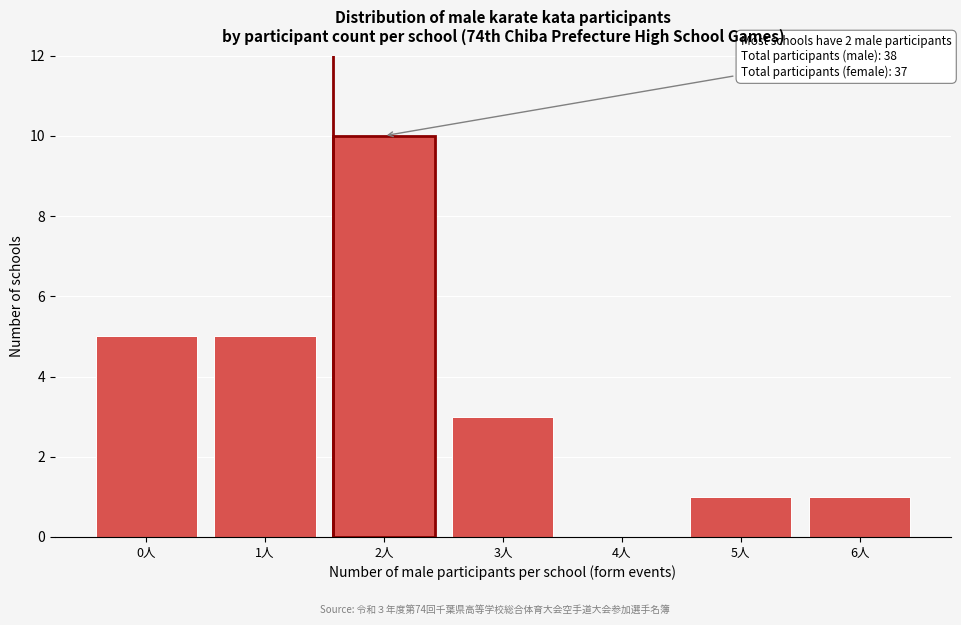

What is the change in value from 2人 to 4人?

-10